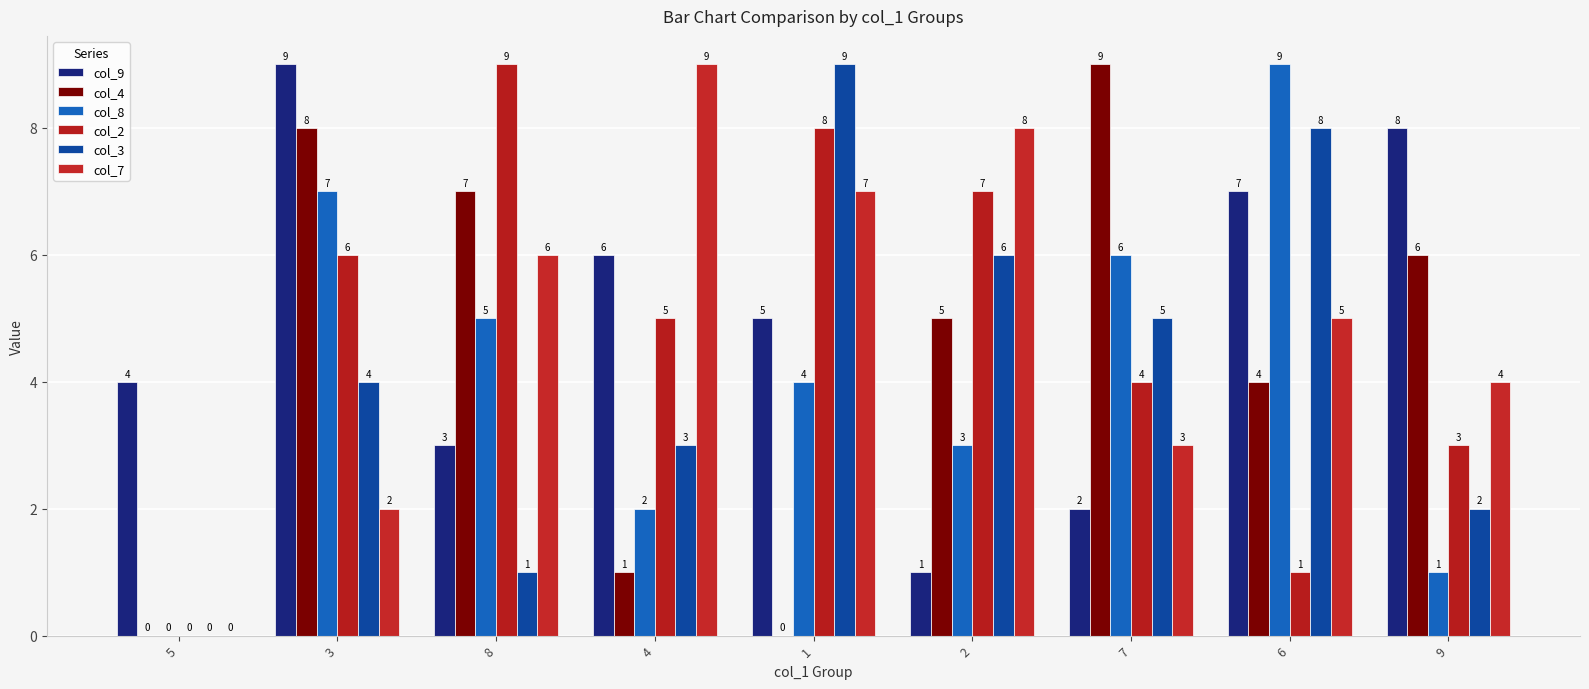

What is the difference between the maximum and minimum values in the col_7 series?

9